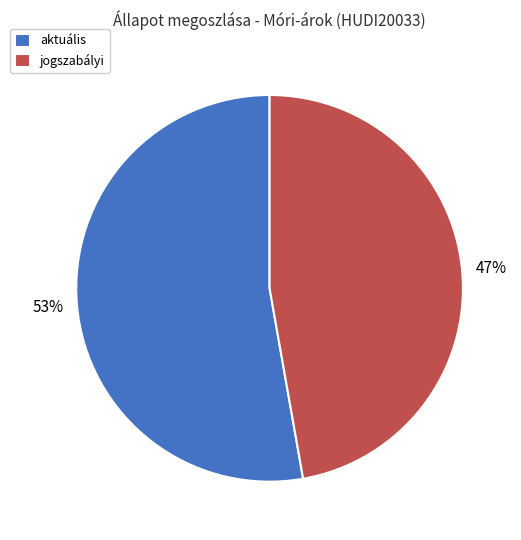

What is the smallest slice in the pie chart?

jogszabályi